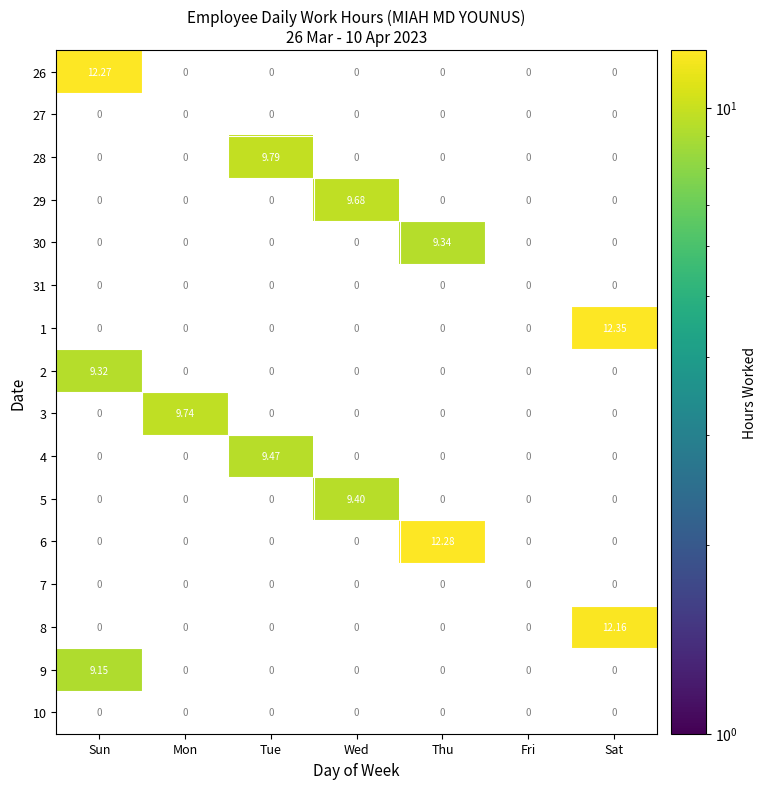

Count the number of categories in the chart.

7